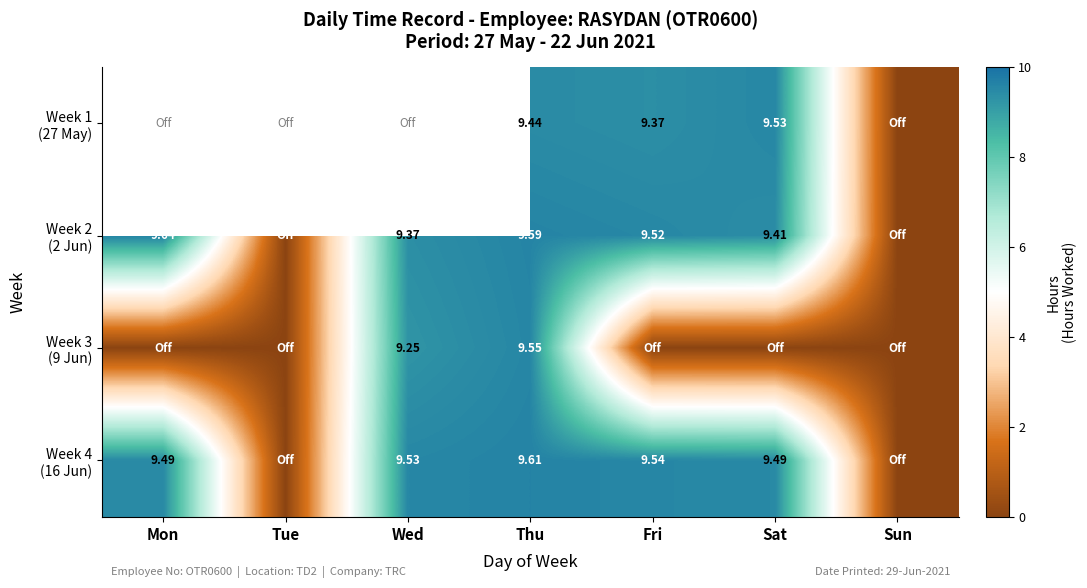

At Sun, list the series in order from smallest to largest.

Week 1 (27 May), Week 2 (2 Jun), Week 3 (9 Jun), Week 4 (16 Jun)